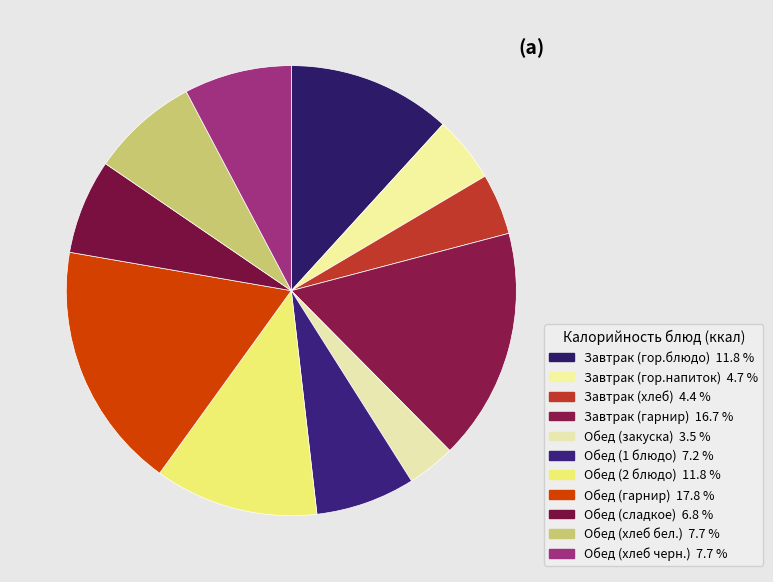

How many slices are in this pie chart?

11